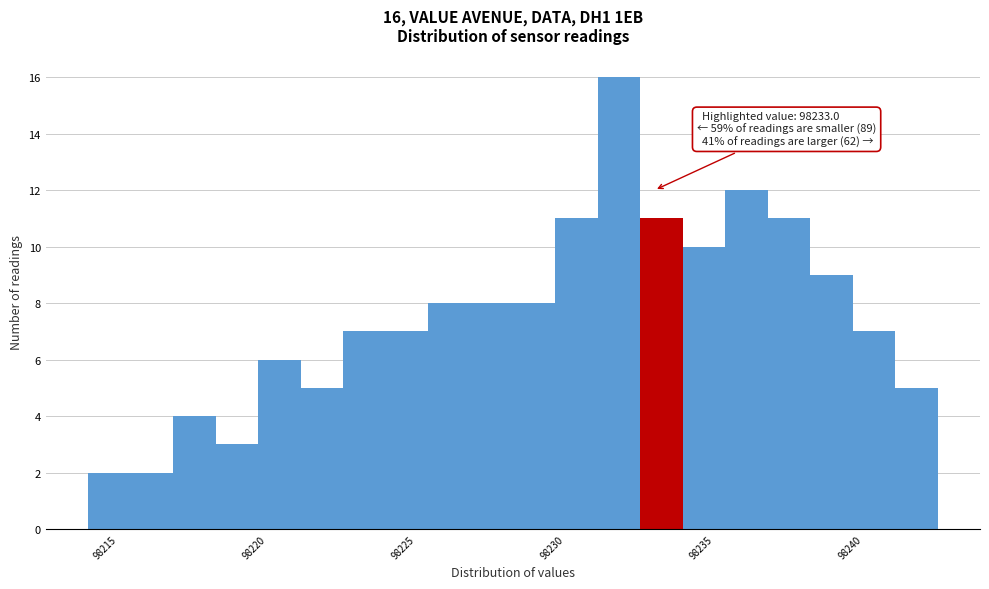

Read against the x-axis, roughly where is the centre of the tallest bar?

98232.0